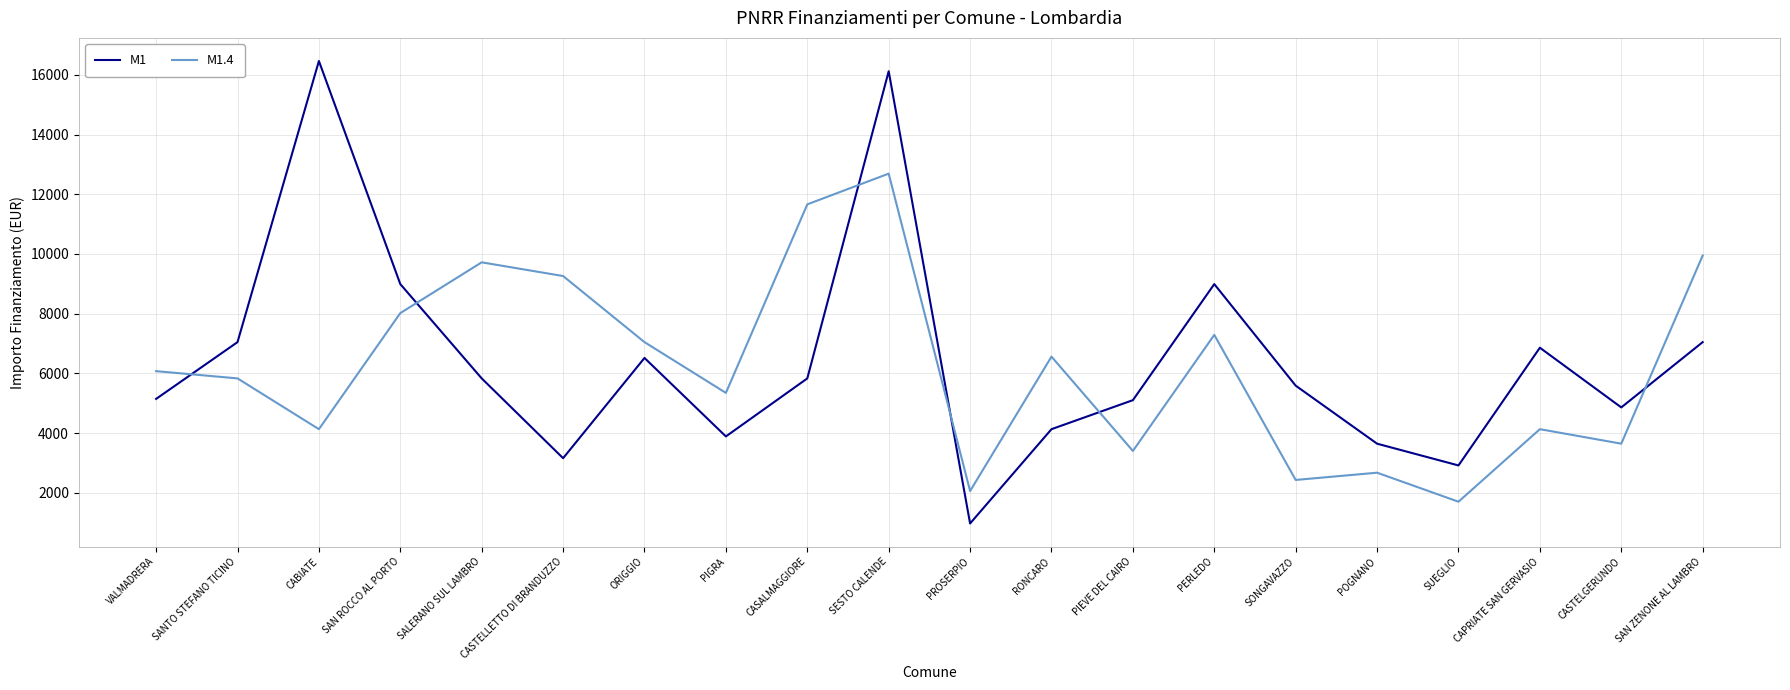

At which category does the chart reach its peak across all series?

CABIATE